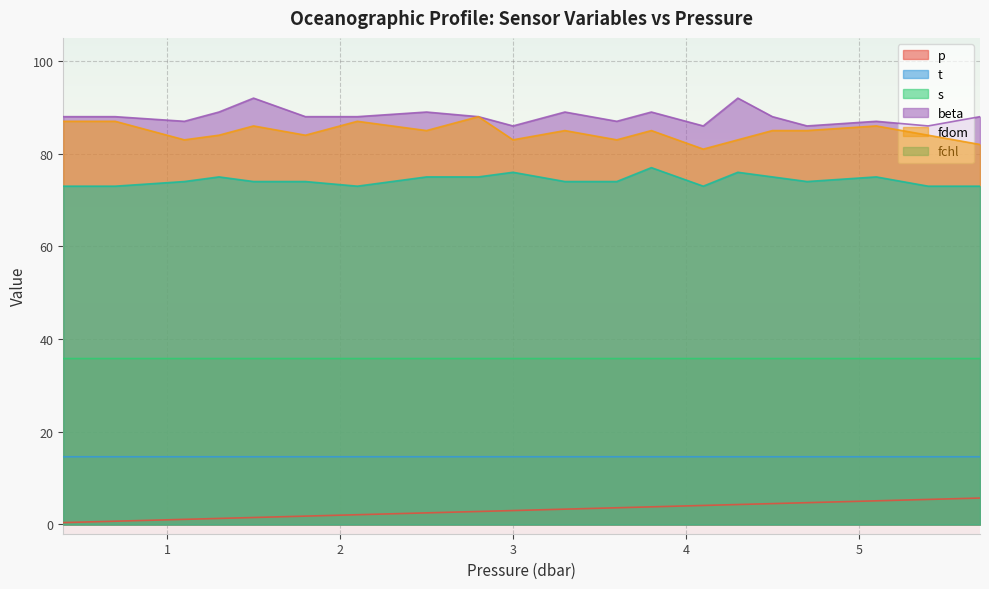

What is the average value of the fdom series?

84.7